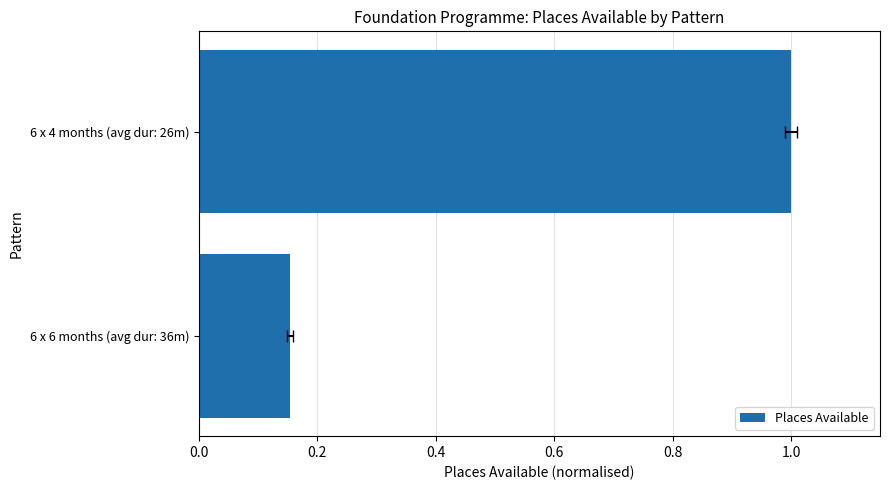

Reading right to left, what are all the values shown in this chart?

1.0	0.2